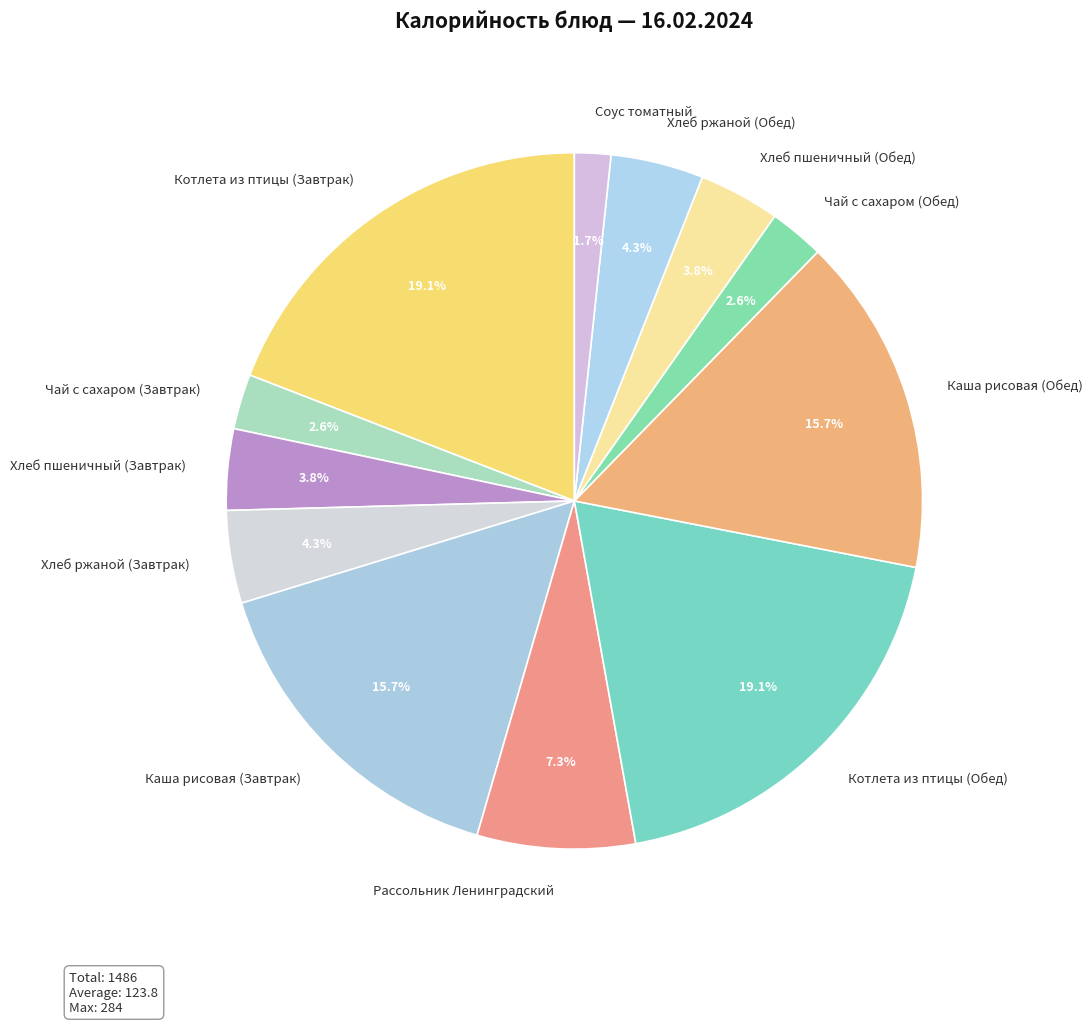

How many slices are in this pie chart?

12